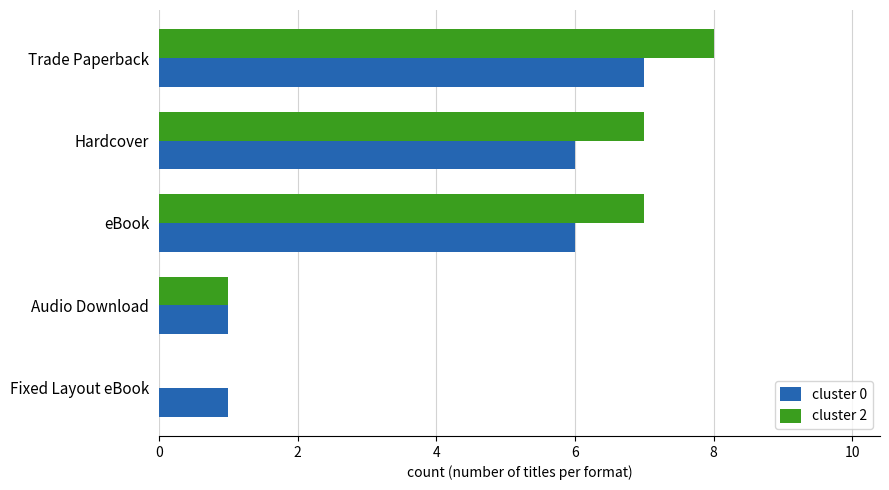

Which series changed the most between Trade Paperback and Audio Download?

cluster 2